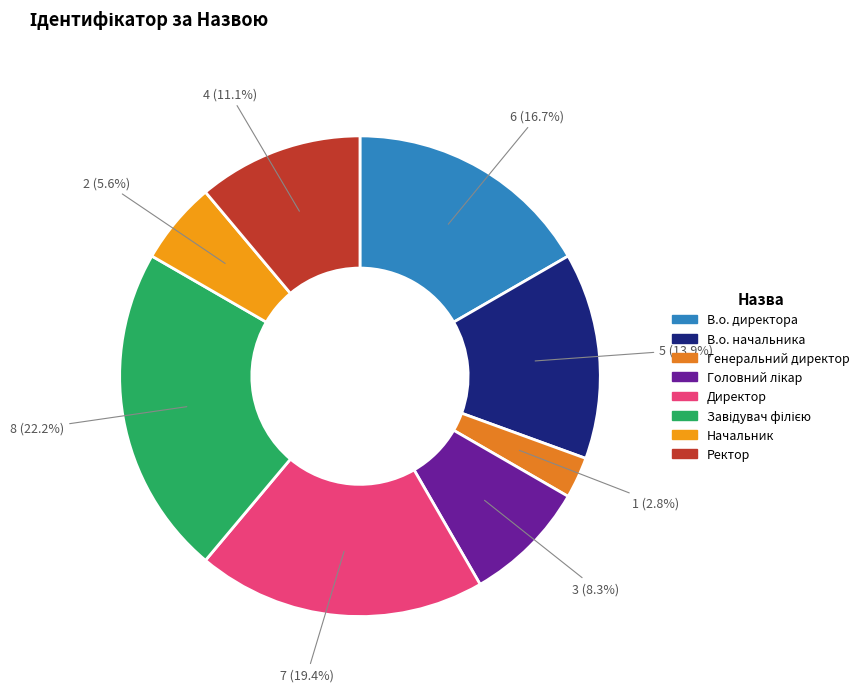

Which category has the biggest portion of the pie?

Завідувач філією